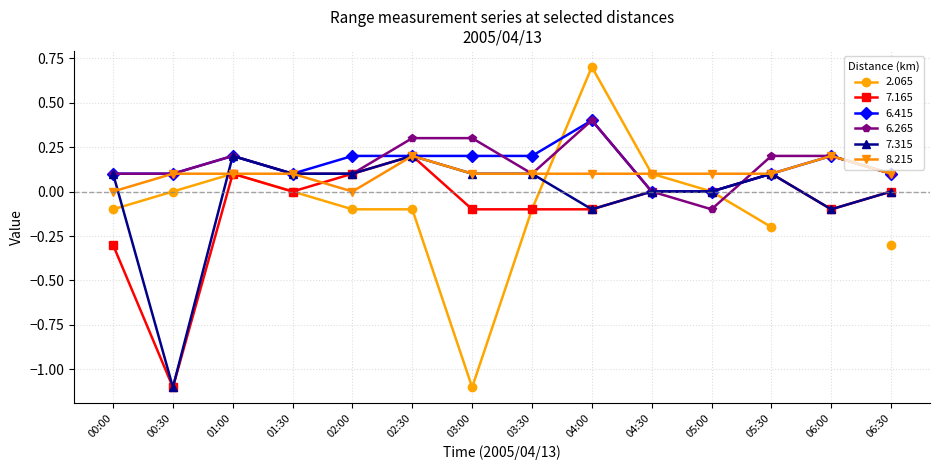

What is the lowest value of the 7.315 series?

-1.1